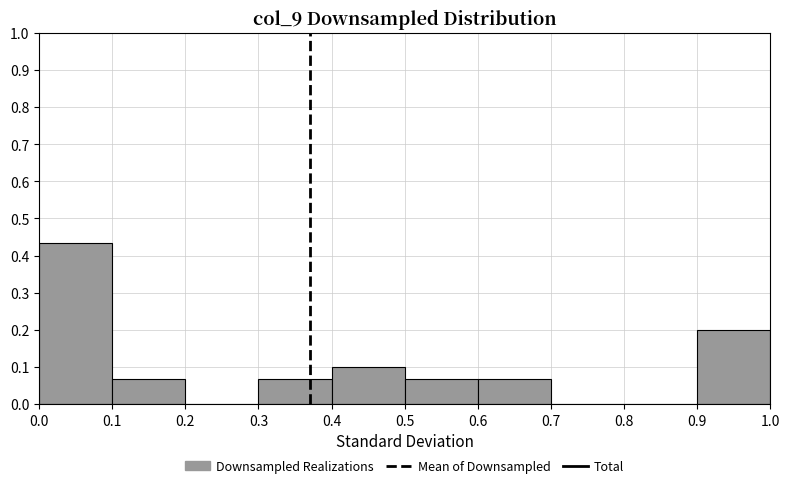

Which range on the x-axis has the tallest bar?

0.0 to 0.1